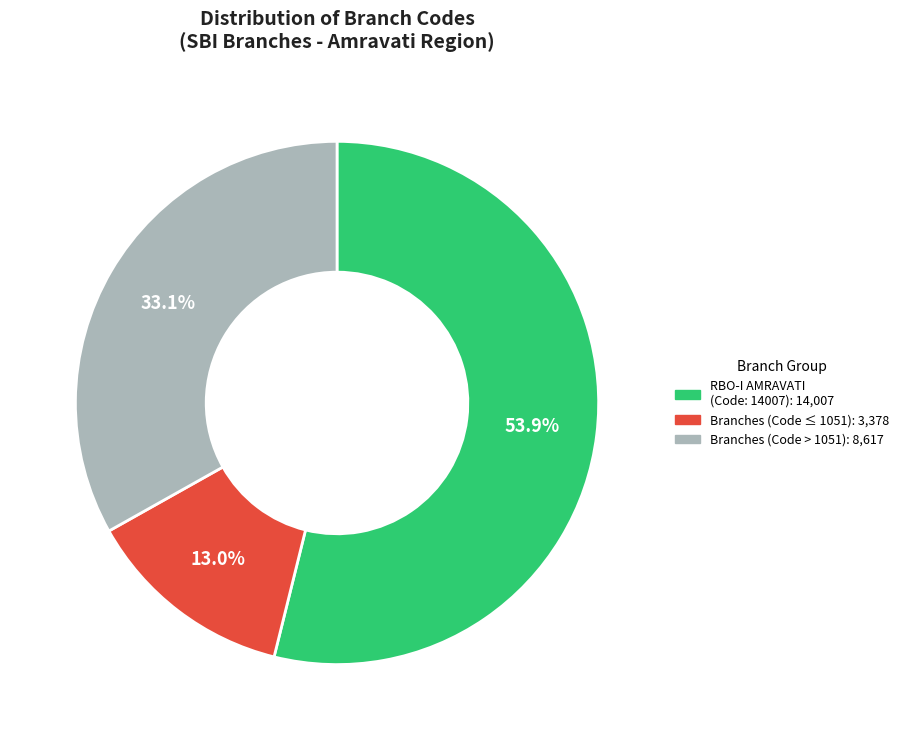

Does any single category account for the majority?

Yes